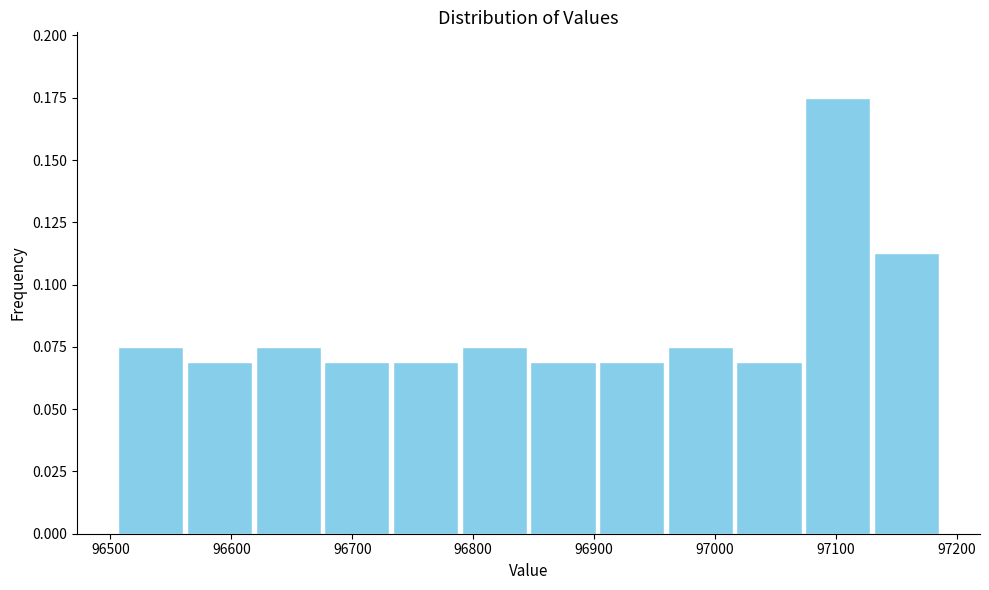

What is the height of the bar covering 96850 to 96900 on the x-axis? Neither the bar edges nor the heights are printed on the chart, so give them approximately, as read against the axes.

0.070